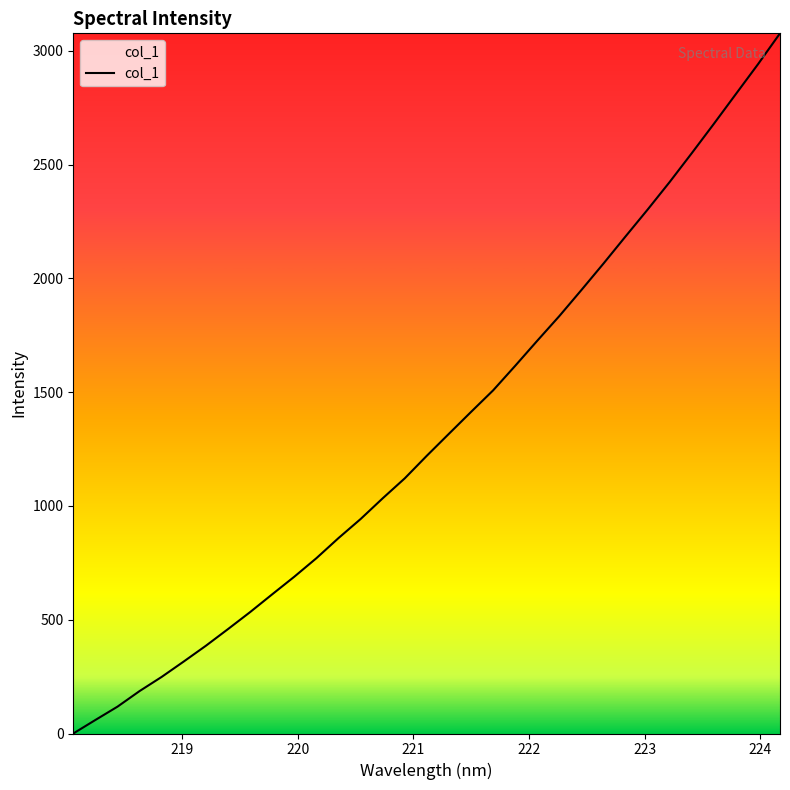

What is the maximum value shown in the chart?

3076.9